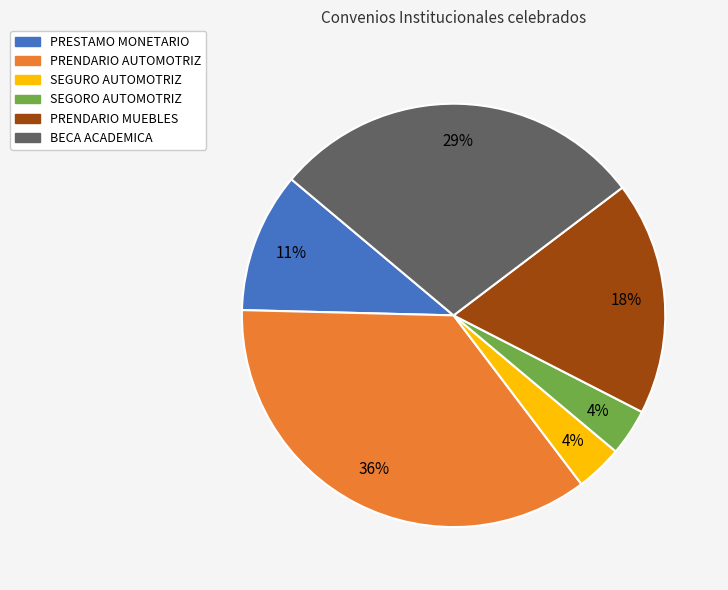

How many slices are in this pie chart?

6